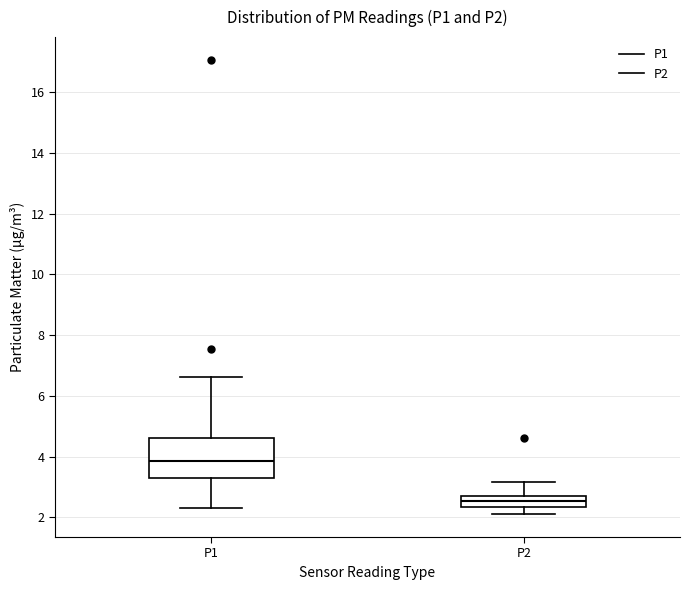

Where is the lower edge of the box for P2 on the y-axis? The values are not printed on the chart, so give them approximately, as read against the axis.

2.4